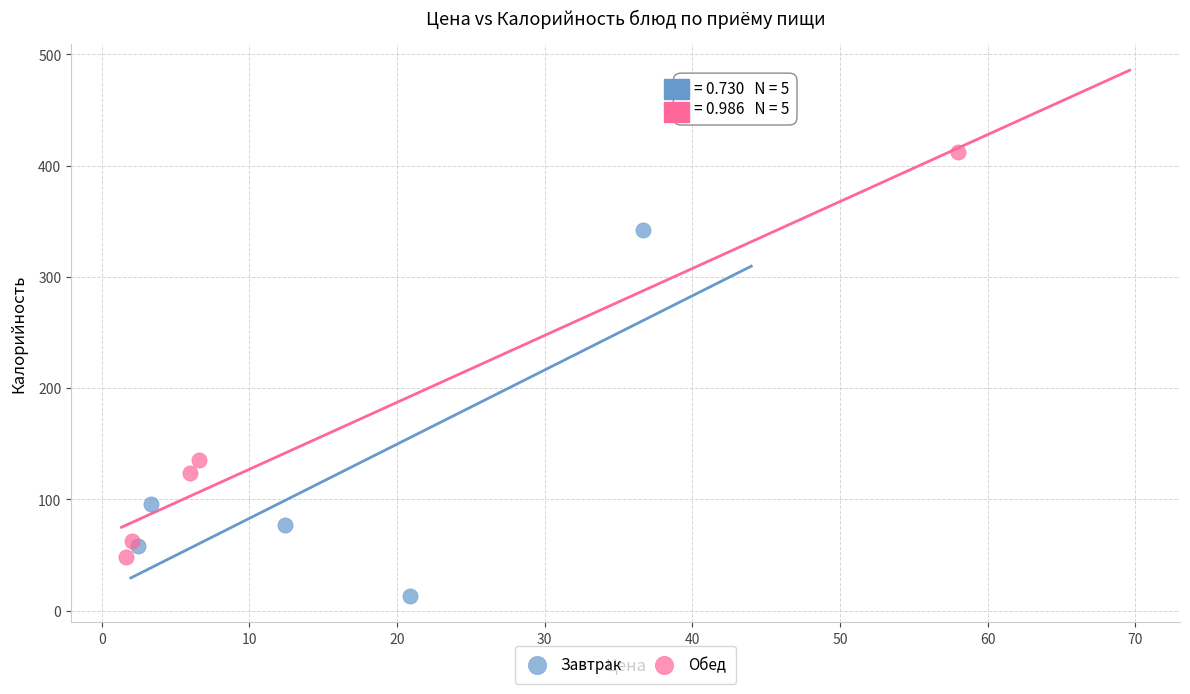

Which series reaches the maximum Y coordinate?

Обед